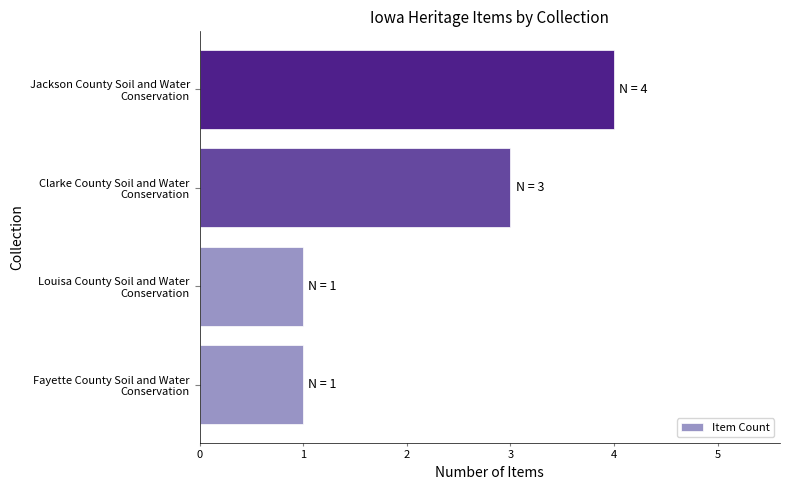

What is the difference between the maximum and minimum values?

3